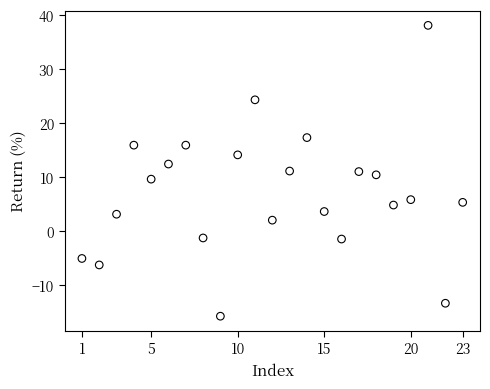

What is the range of X values (max minus min)?

22.0